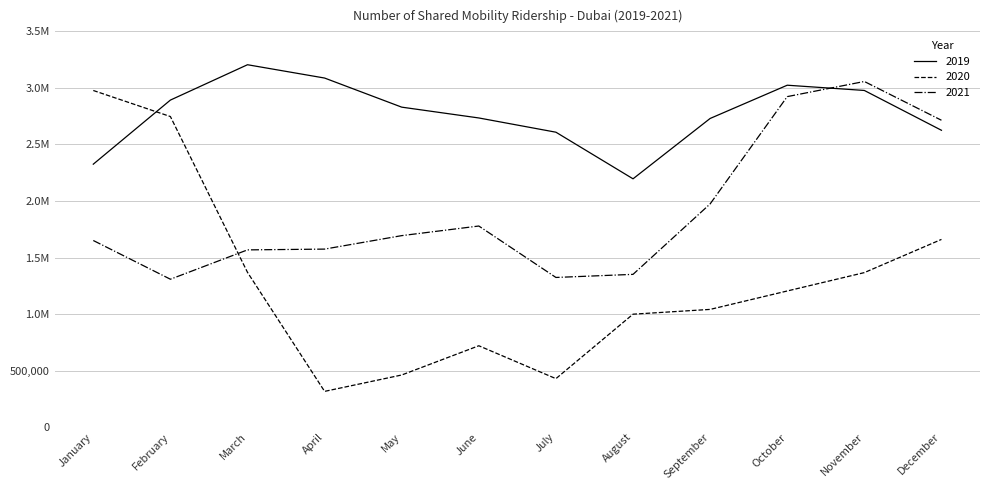

What is the smallest value displayed?

316318